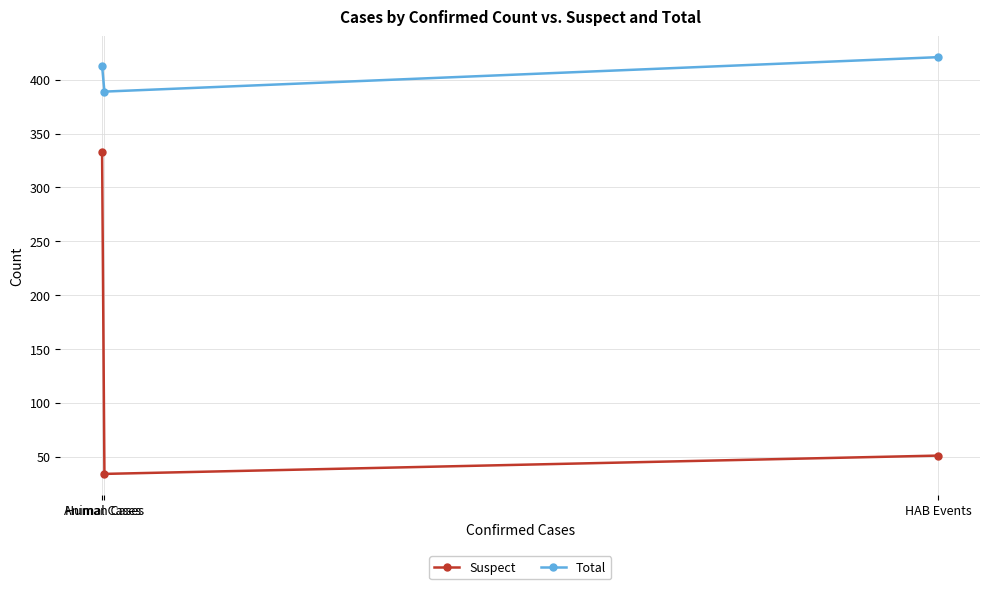

At which category is the sum across all series the highest?

Animal Cases